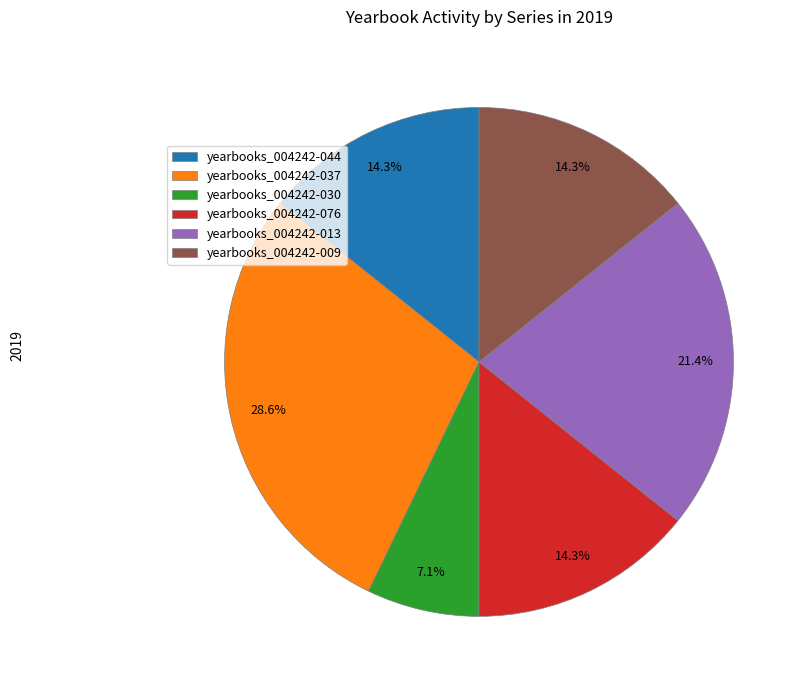

Between yearbooks_004242-037 and yearbooks_004242-044, which is larger?

yearbooks_004242-037